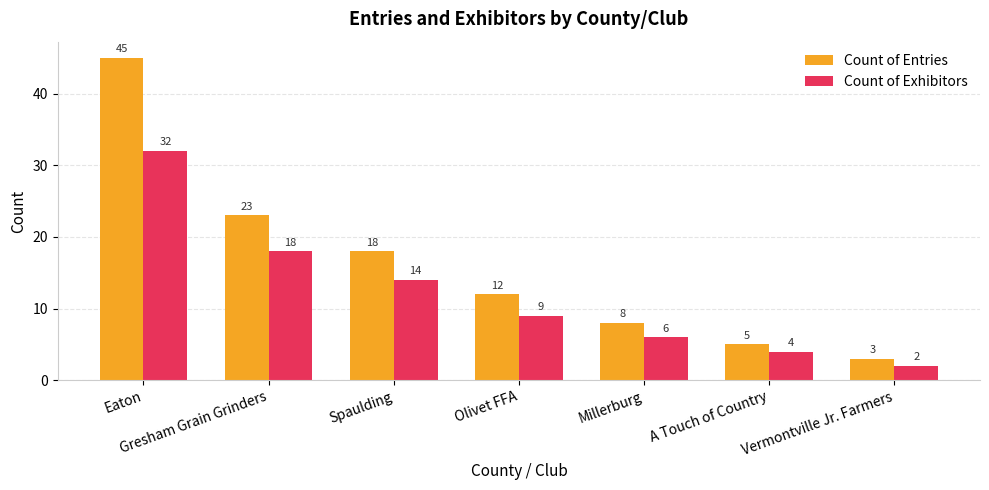

List the series in order of their overall mean, highest first.

Count of Entries, Count of Exhibitors